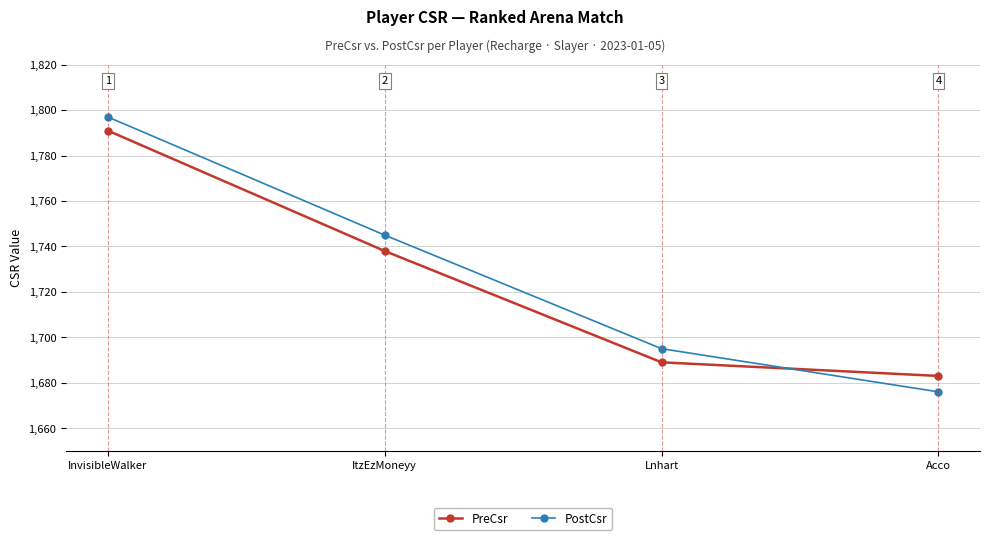

What is the spread (max minus min) of values at ItzEzMoneyy?

7